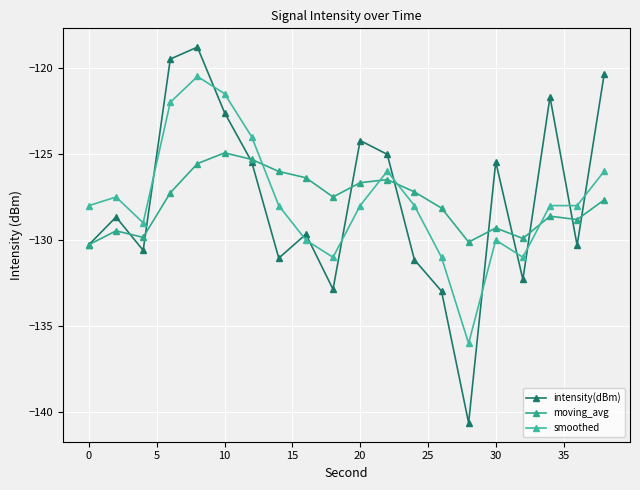

True or false: moving_avg has more than 1 interior local peaks.

True